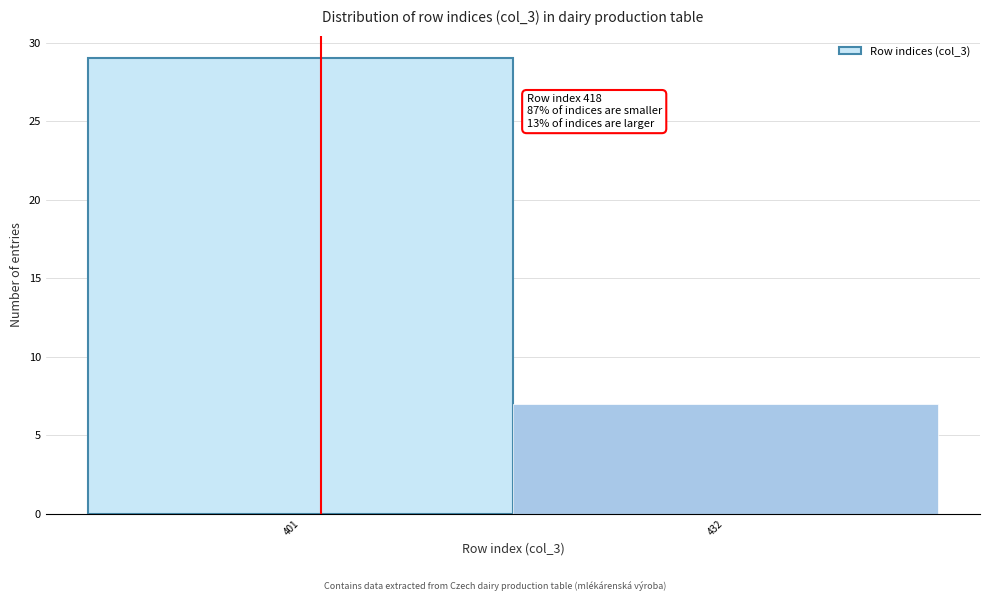

Reading left to right, extract all data points from this chart.

401=29	432=7